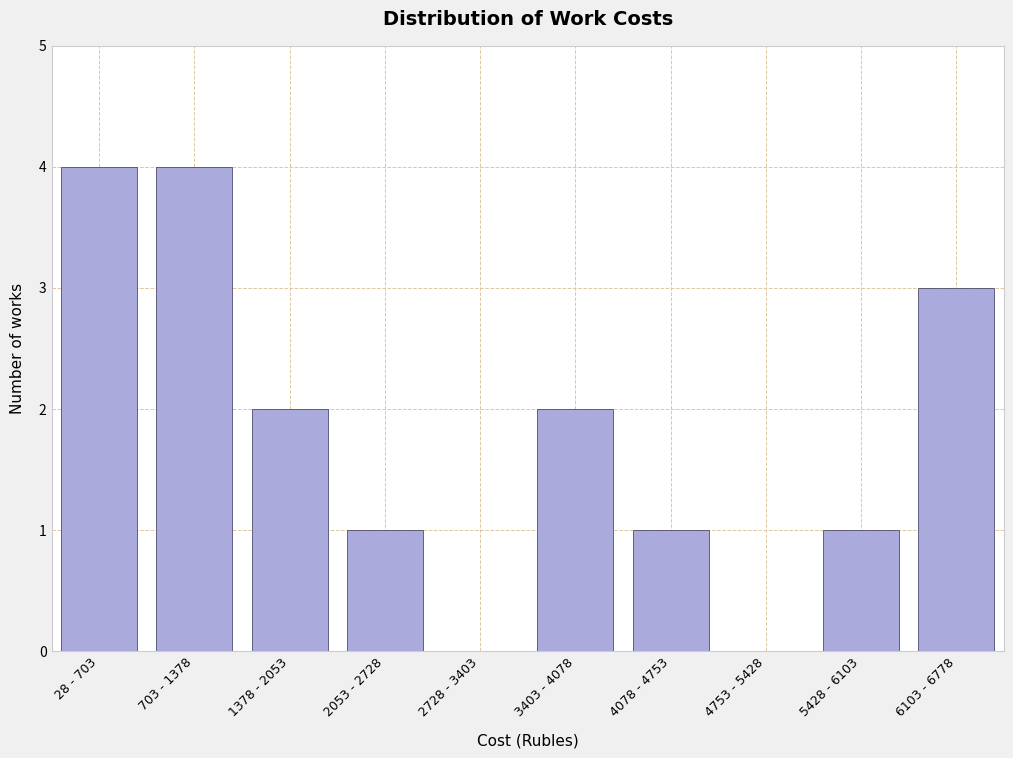

Reading right to left, extract all data points from this chart.

6103 - 6778=3	5428 - 6103=1	4753 - 5428=0	4078 - 4753=1	3403 - 4078=2	2728 - 3403=0	2053 - 2728=1	1378 - 2053=2	703 - 1378=4	28 - 703=4